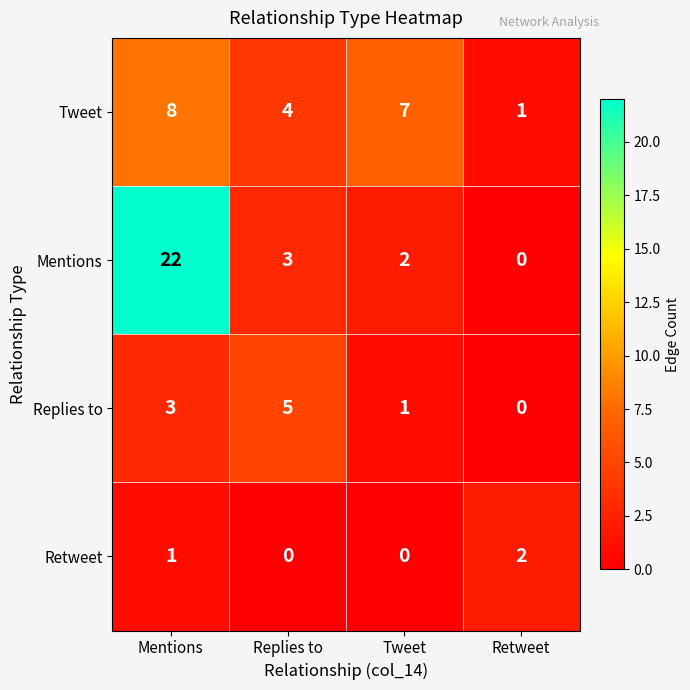

What is the total value across all series at Retweet?

3